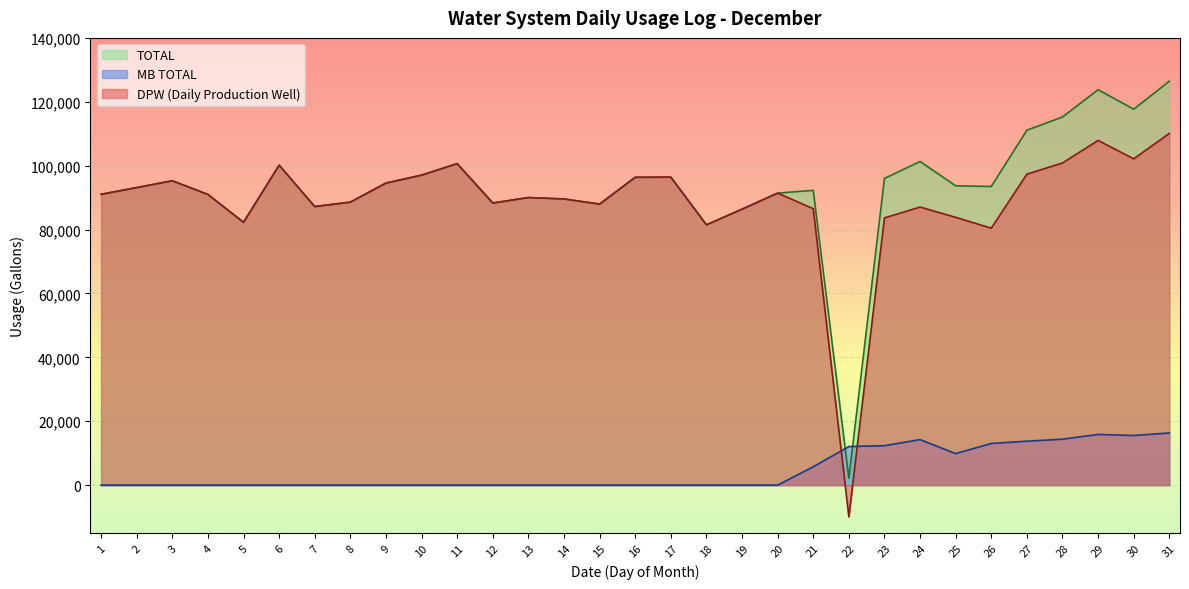

What is the difference between the highest and lowest values at 14?

89580